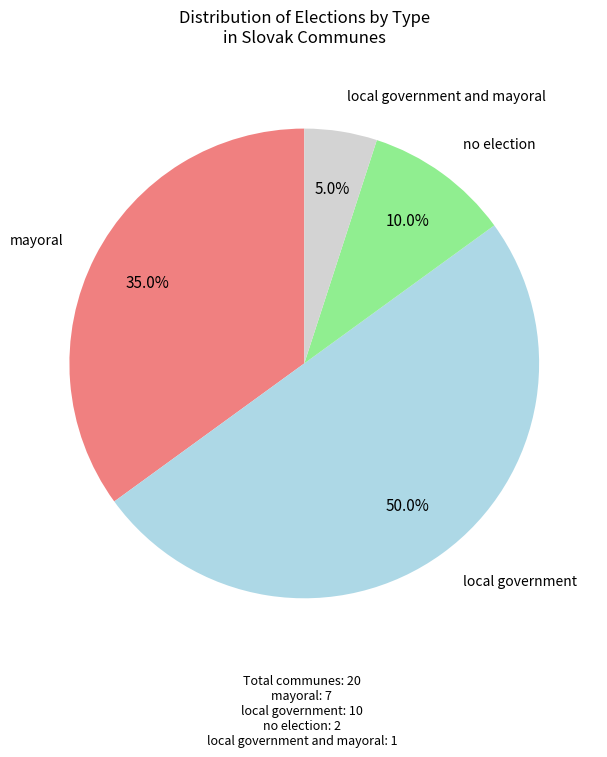

Count the number of slices in the pie.

4